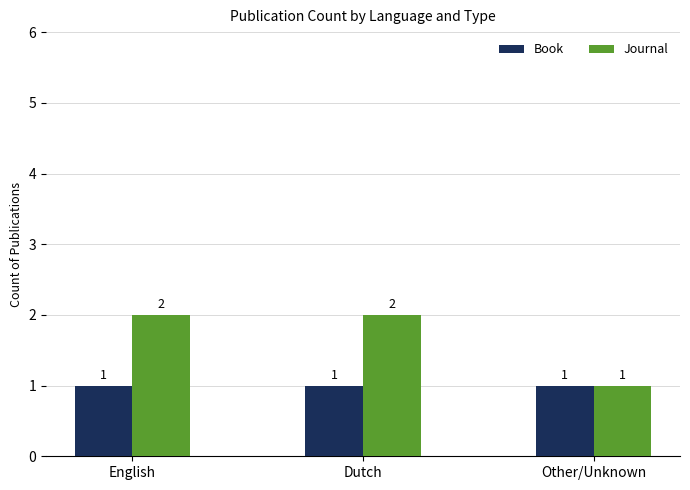

Reading left to right, list all the values displayed in this chart.

Book: 1	1	1
Journal: 2	2	1